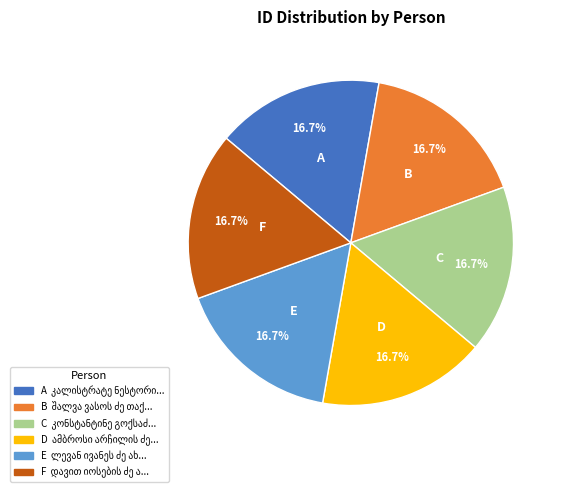

How many segments does this pie chart have?

6